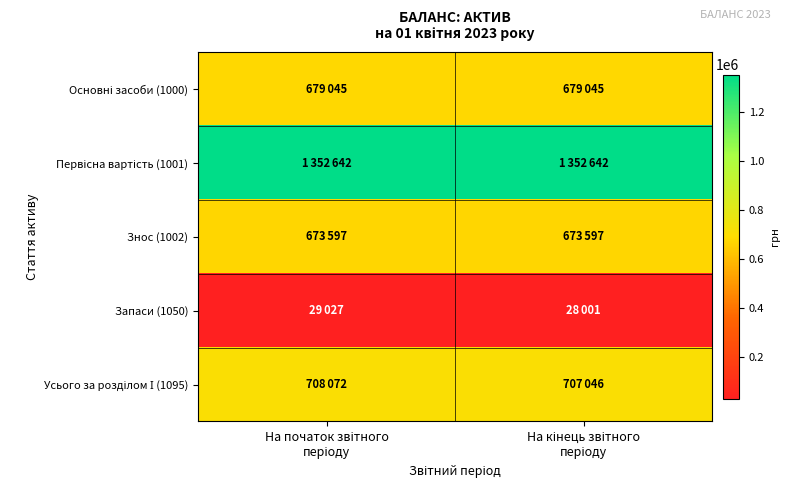

Rank the series at На кінець звітного періоду from highest to lowest value.

Первісна вартість (1001), Усього за розділом І (1095), Основні засоби (1000), Знос (1002), Запаси (1050)